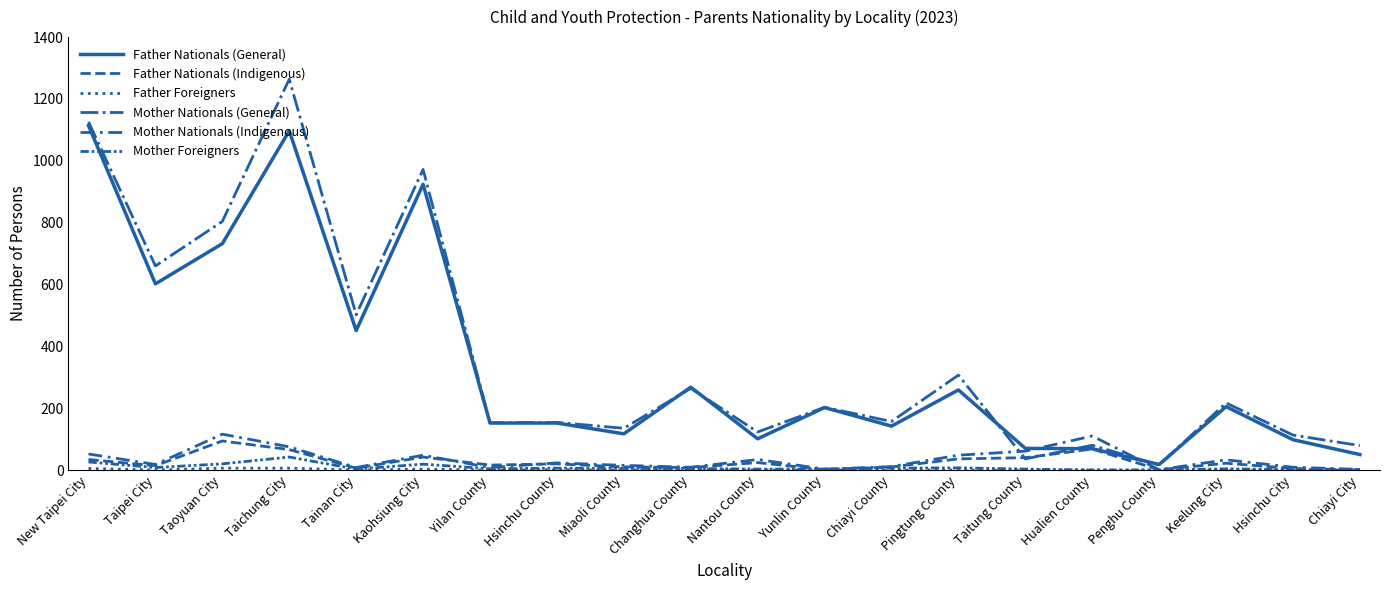

Where is Father Nationals (Indigenous) nearest to the value 47?

Kaohsiung City